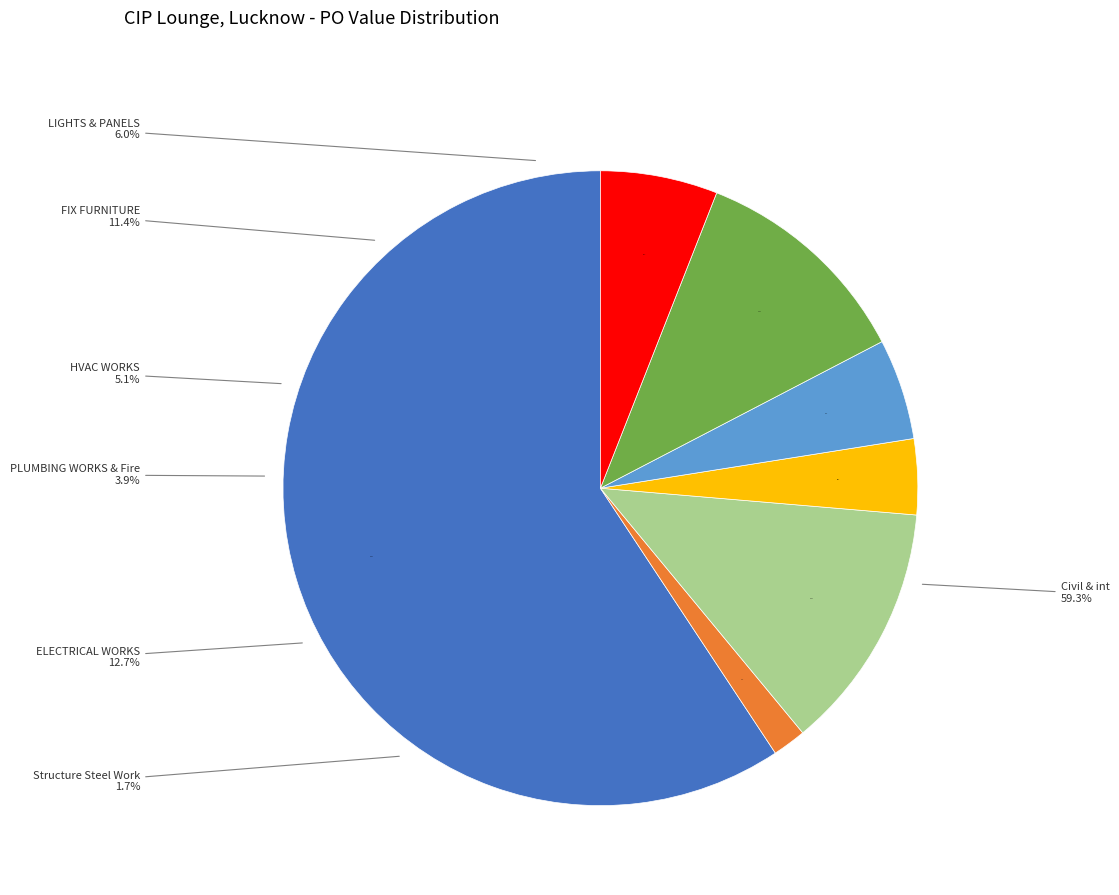

To the nearest percent, what is the difference between the FIX FURNITURE and Civil & int slice percentages?

48%